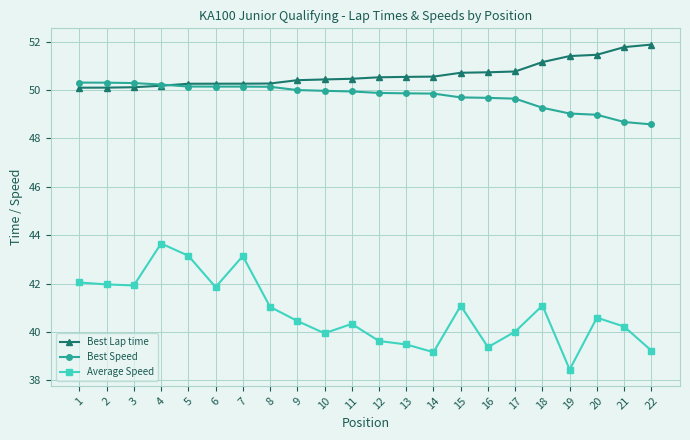

What is the approximate value of Average Speed at 12?

39.6